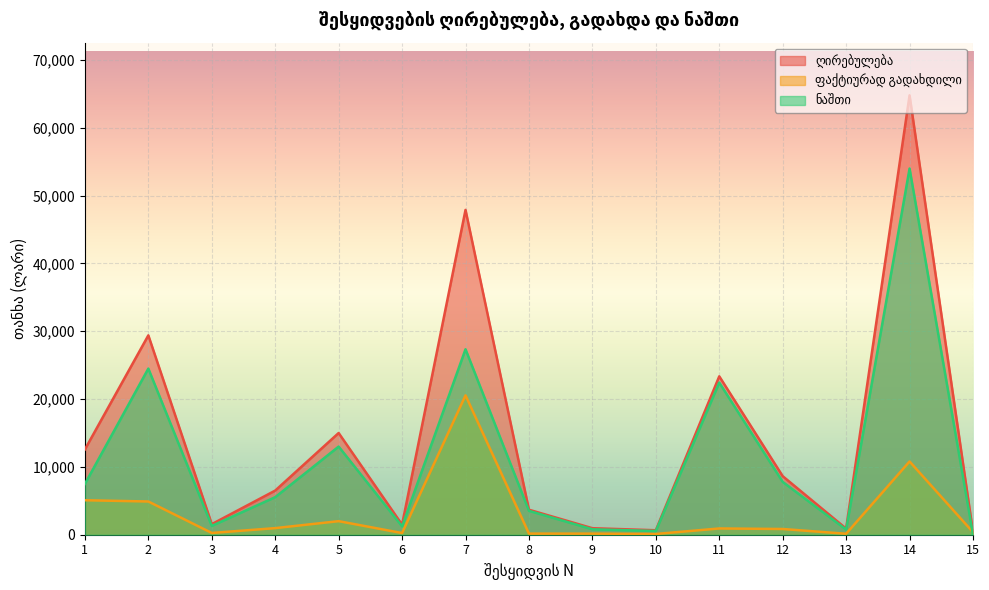

What is the sum of all ღირებულება values?

217792.0